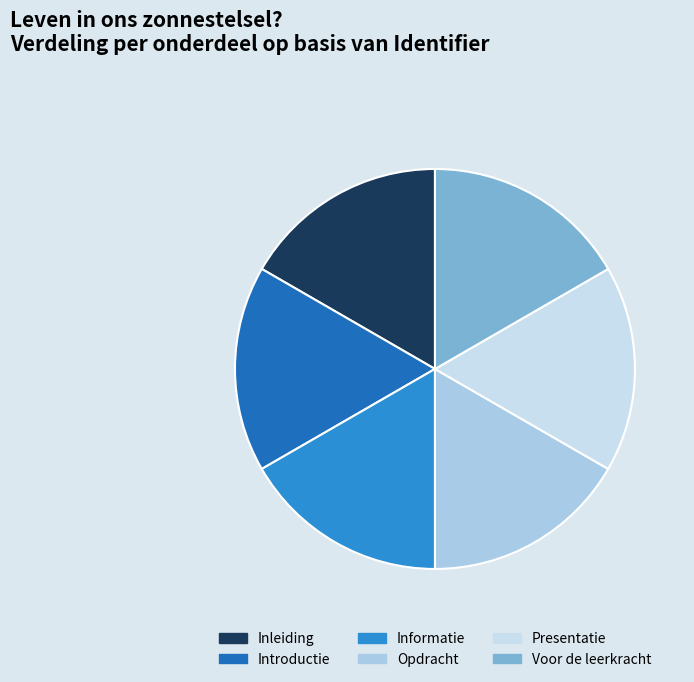

Approximately how many times larger is the value at Opdracht compared to Presentatie?

1.0